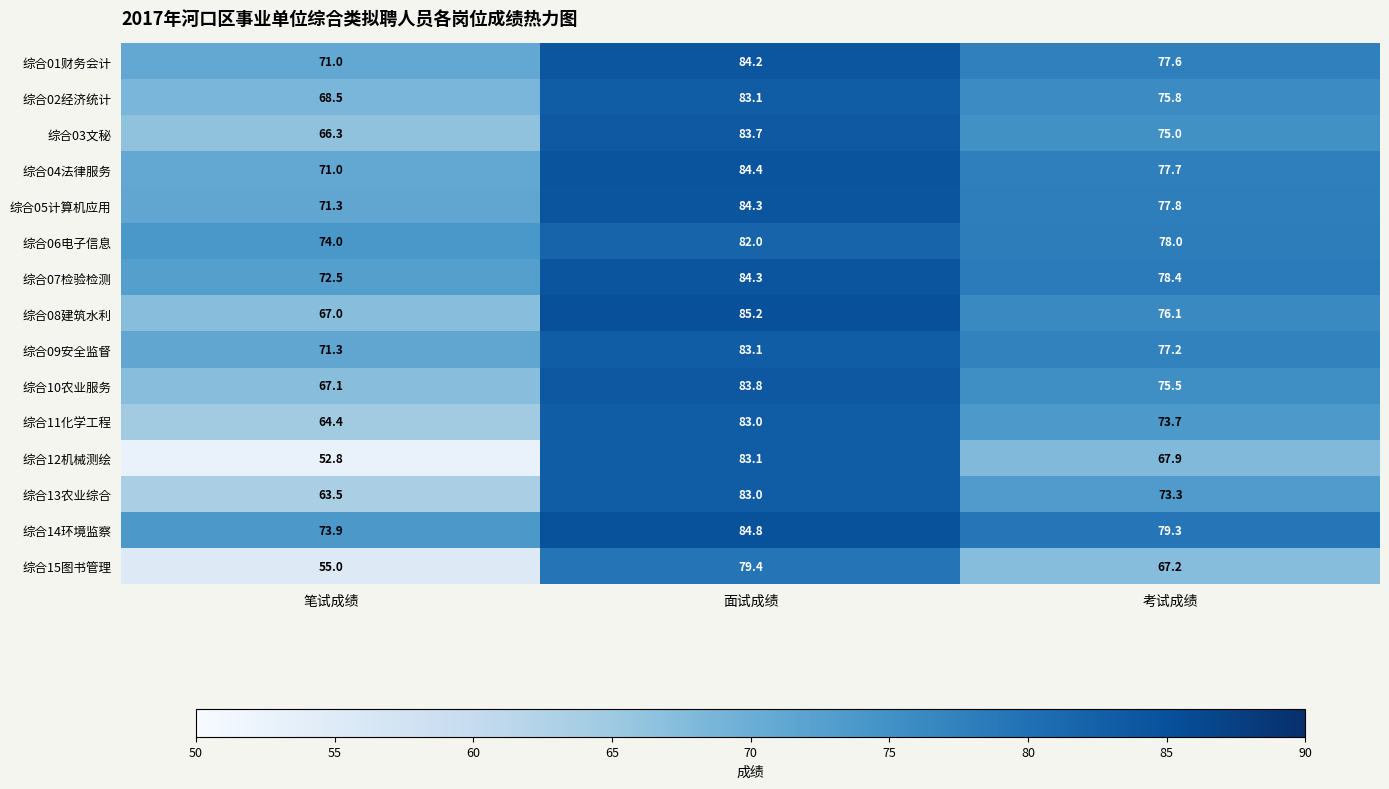

What is the approximate value of 综合05计算机应用 at 笔试成绩?

71.3